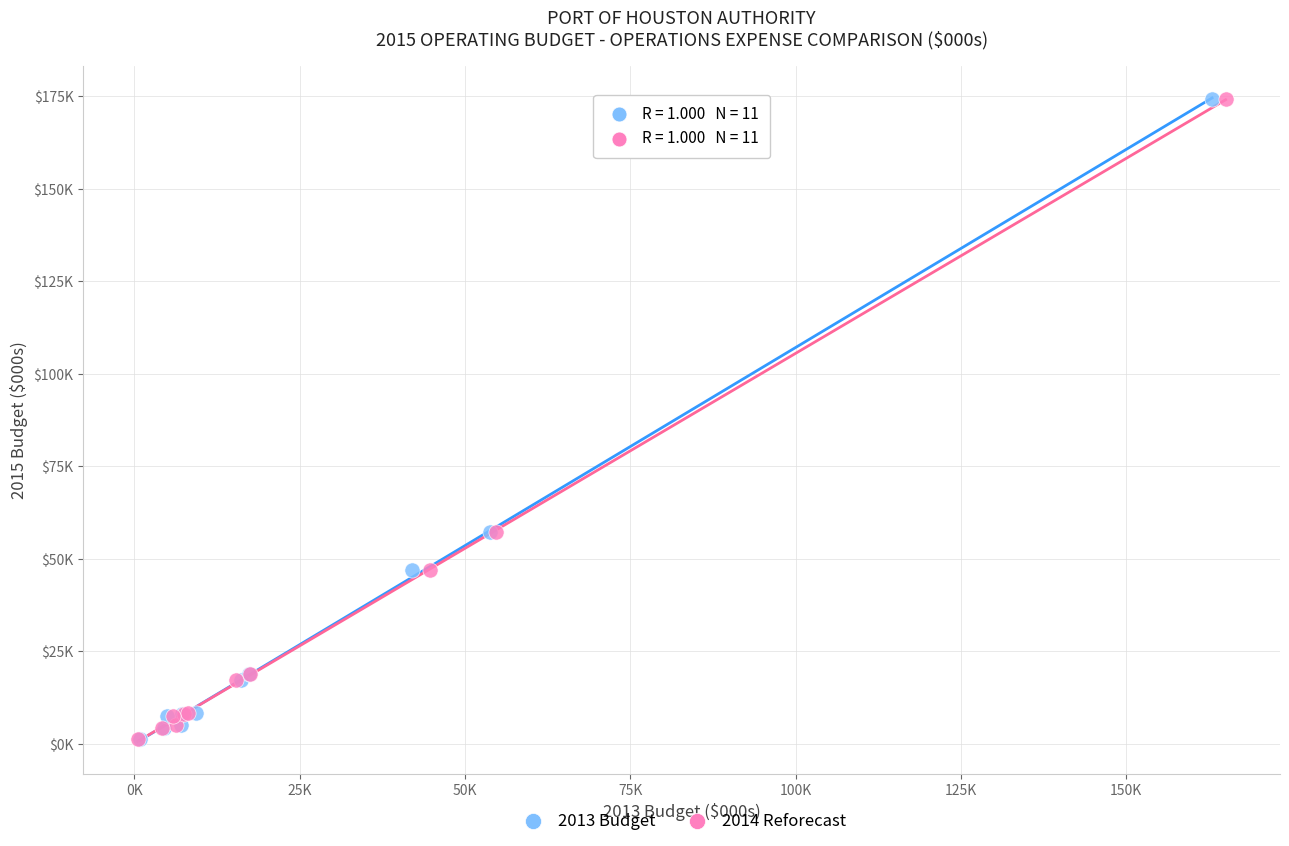

What are all the series names shown in the legend?

2013 Budget, 2014 Reforecast